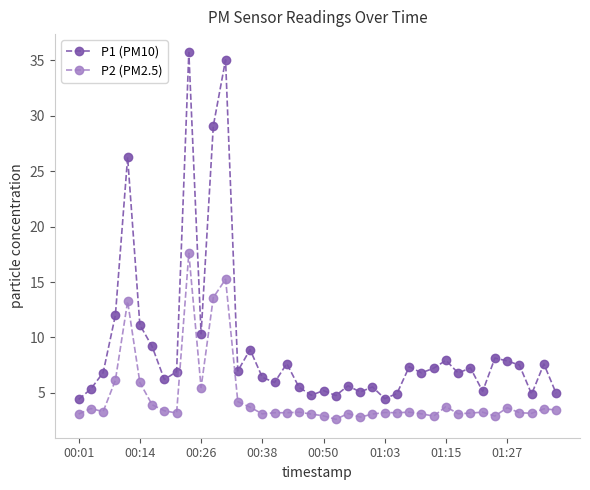

True or false: P2 (PM2.5) has more than 0 points higher than both neighbors.

True